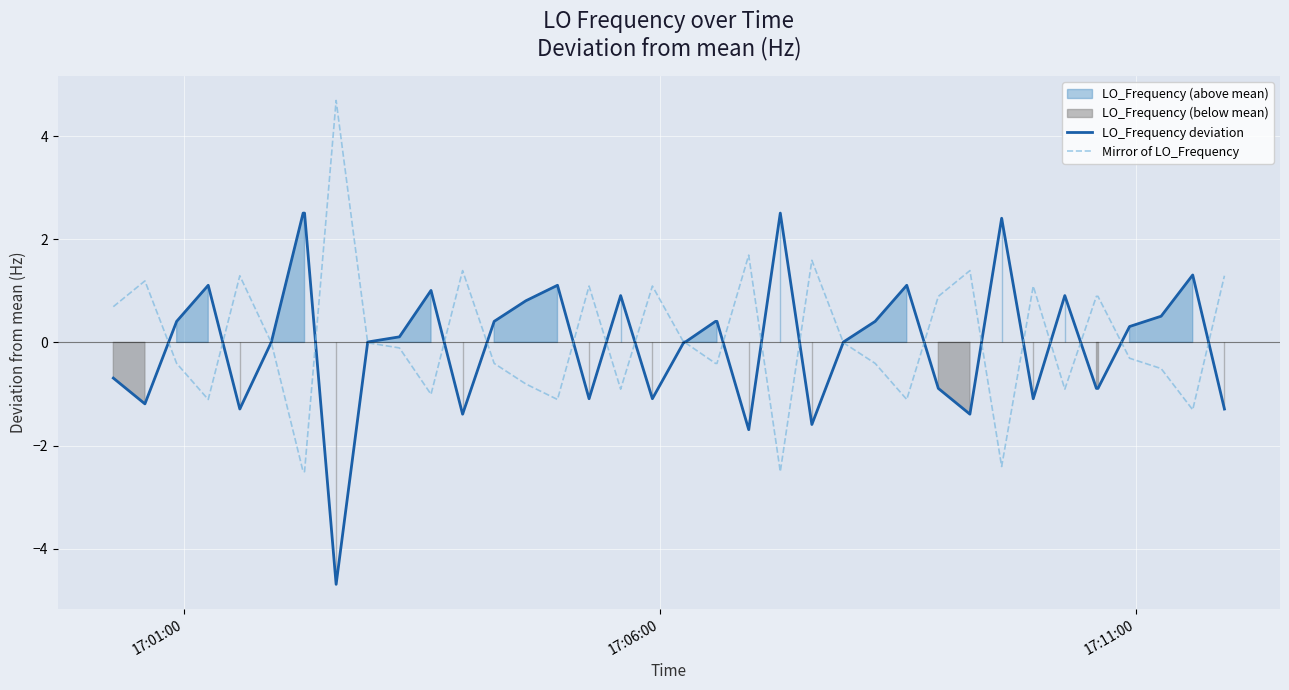

What is the minimum value shown in the chart?

-4.7